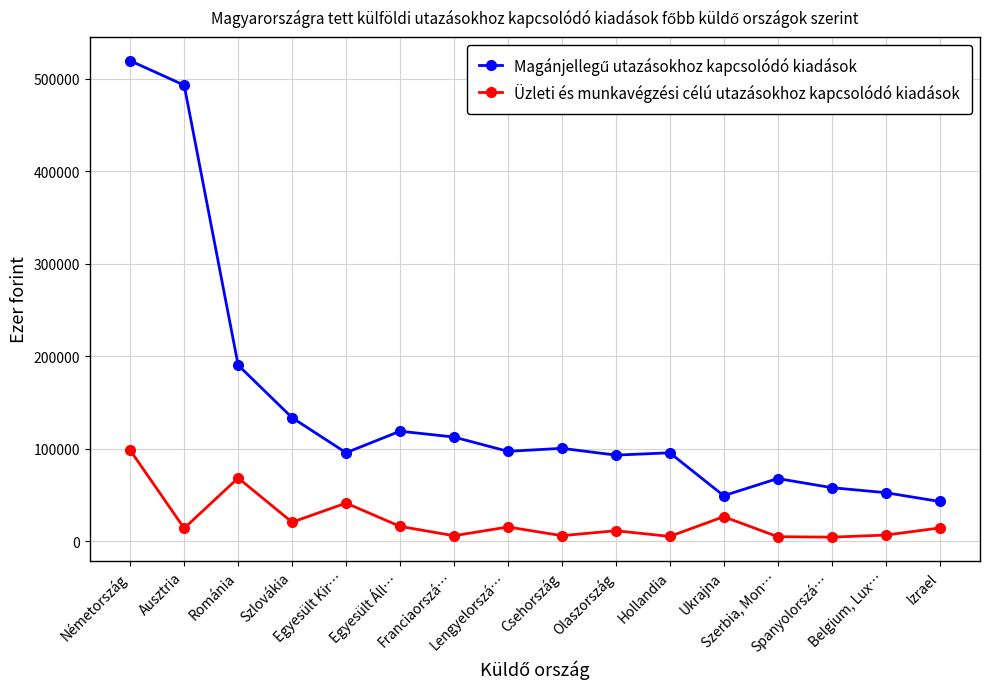

What is the difference between the Üzleti és munkavégzési célú utazásokhoz kapcsolódó kiadások values at Spanyolorszá… and Románia?

63985.0